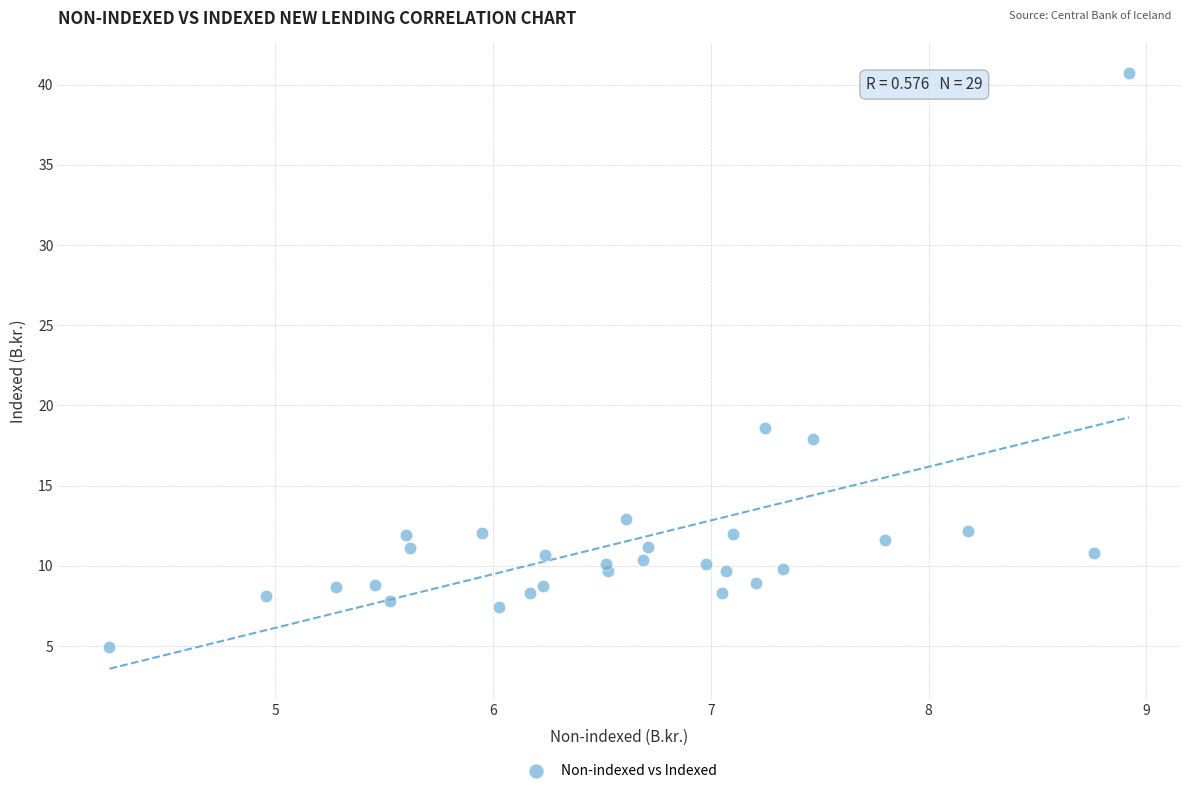

What Y value in the scatter plot is closest to 22?

18.6